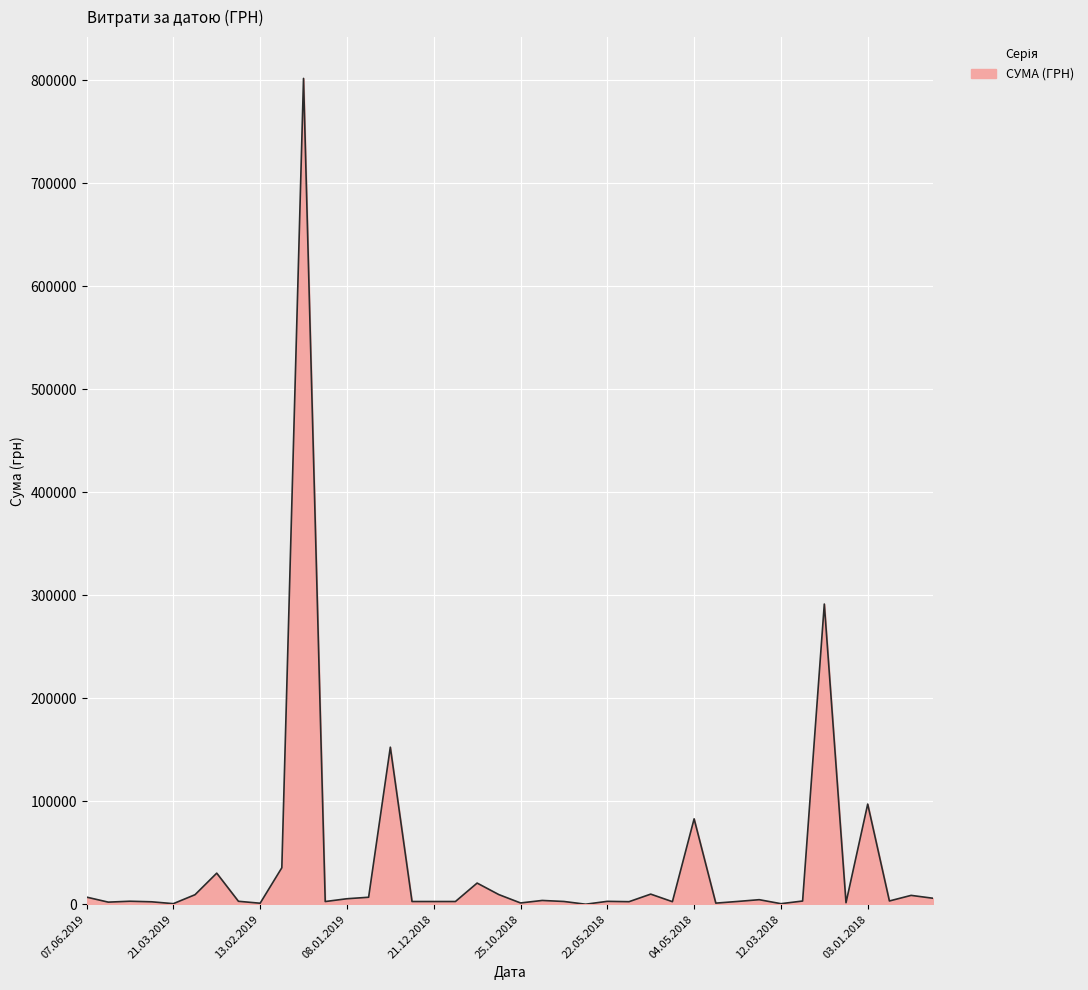

What is the greatest value displayed?

801818.3